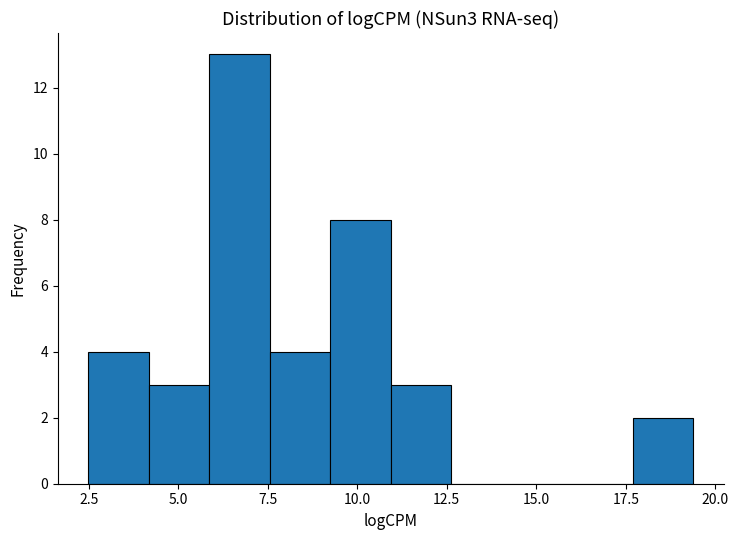

Around what value on the x-axis is the tallest bar? Give the approximate position of its centre, as read against the axis.

6.5